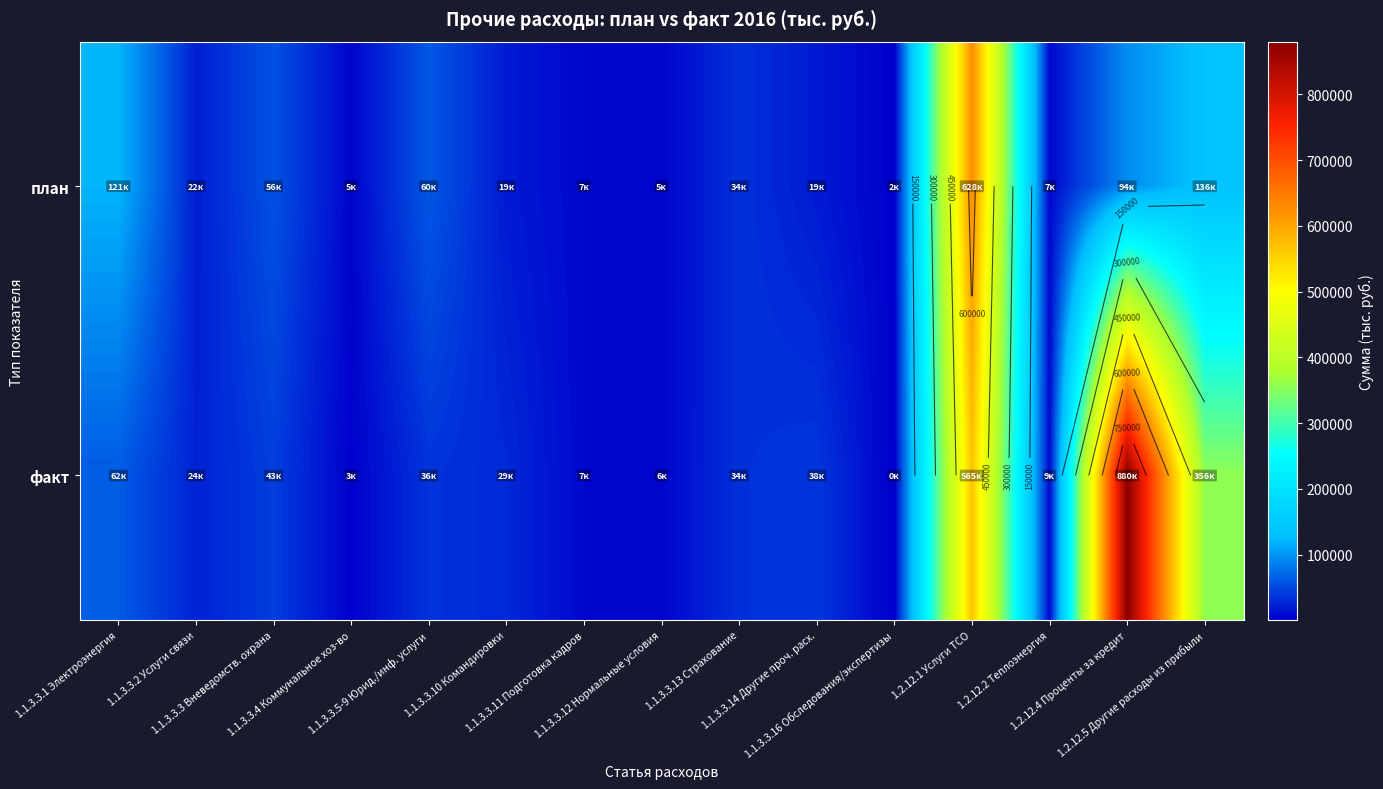

Which series changed the most between 1.1.3.3.2 Услуги связи and 1.1.3.3.13 Страхование?

план